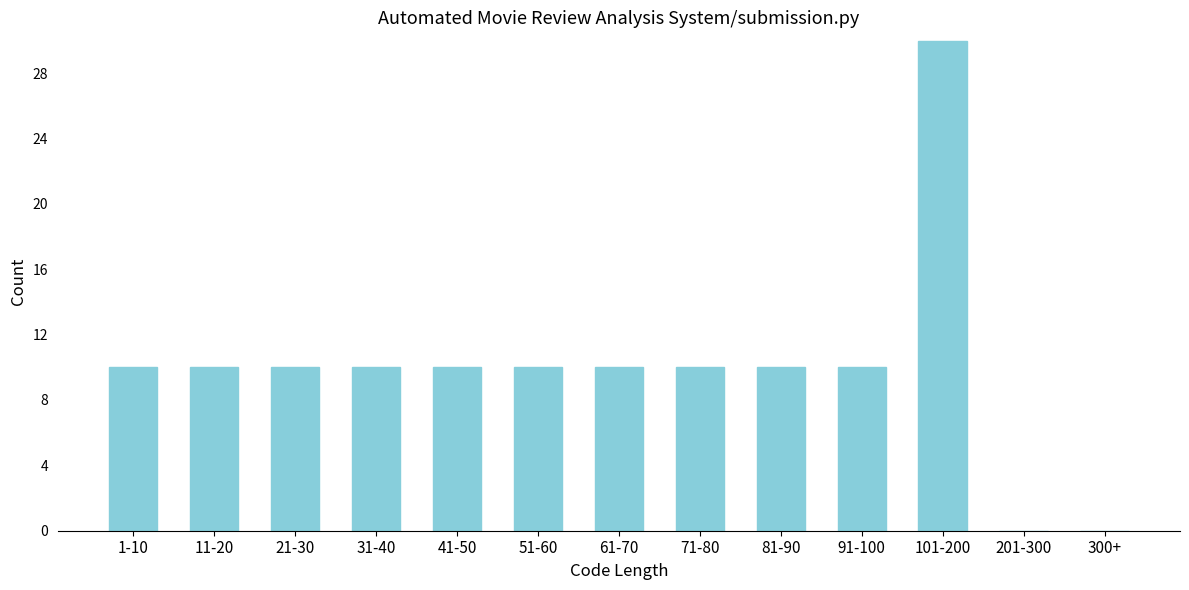

Reading right to left, transcribe all the data shown in this chart.

300+=0	201-300=0	101-200=30	91-100=10	81-90=10	71-80=10	61-70=10	51-60=10	41-50=10	31-40=10	21-30=10	11-20=10	1-10=10